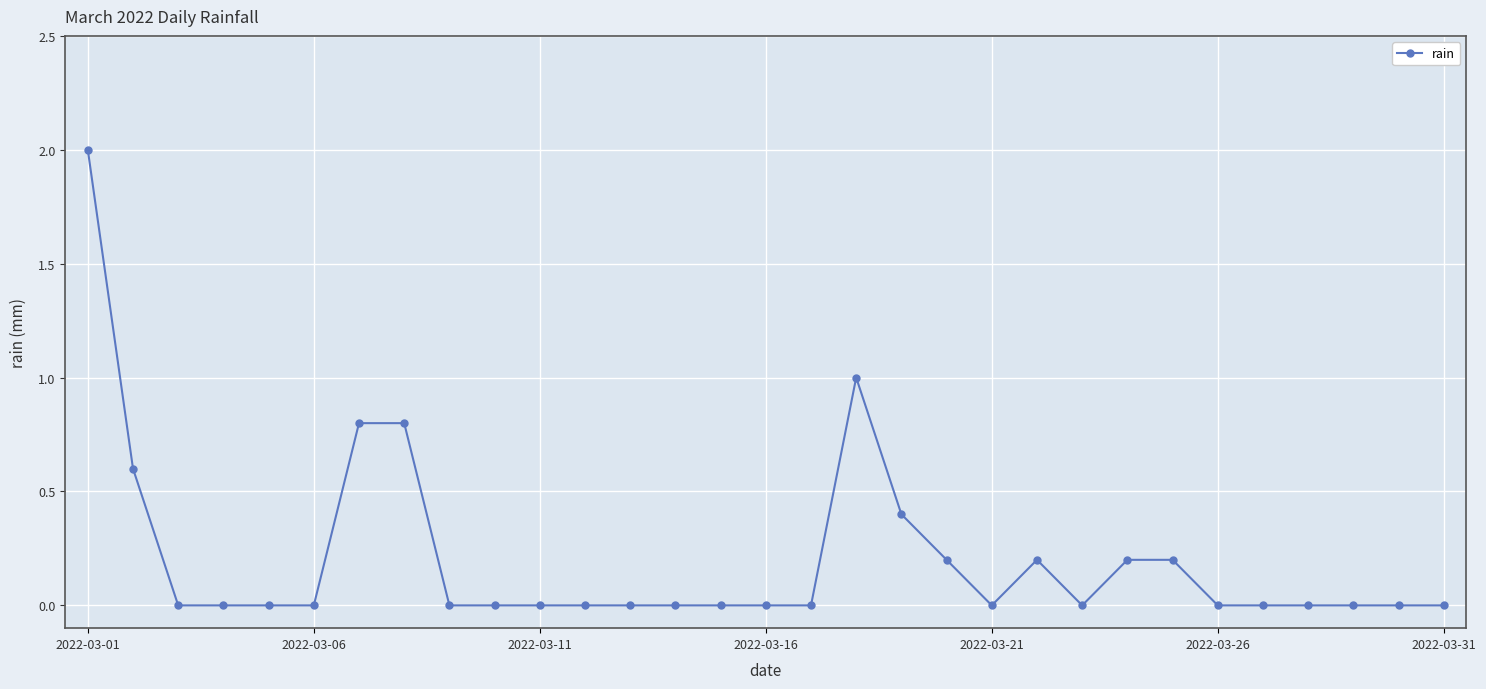

True or false: the data has more than 0 interior local peaks.

True